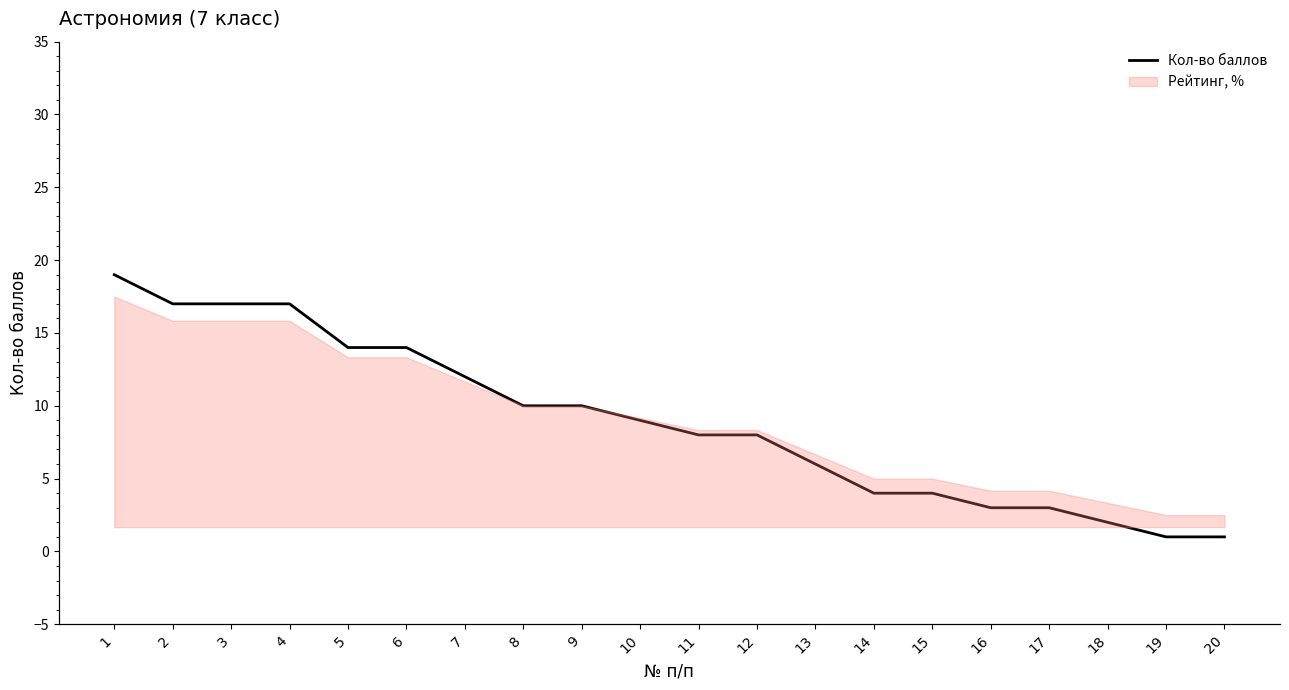

What is the sum of all values?

179